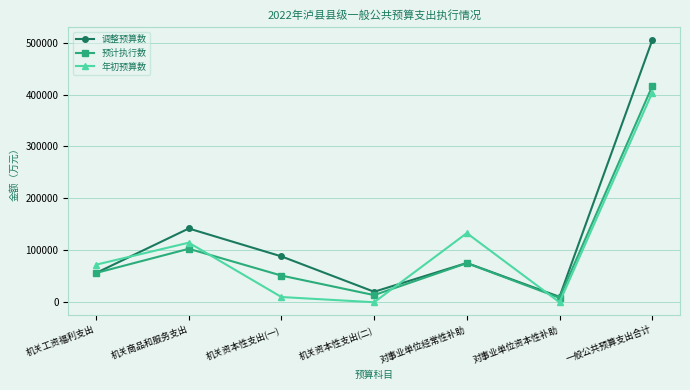

What are all the series names shown in the legend?

调整预算数, 预计执行数, 年初预算数